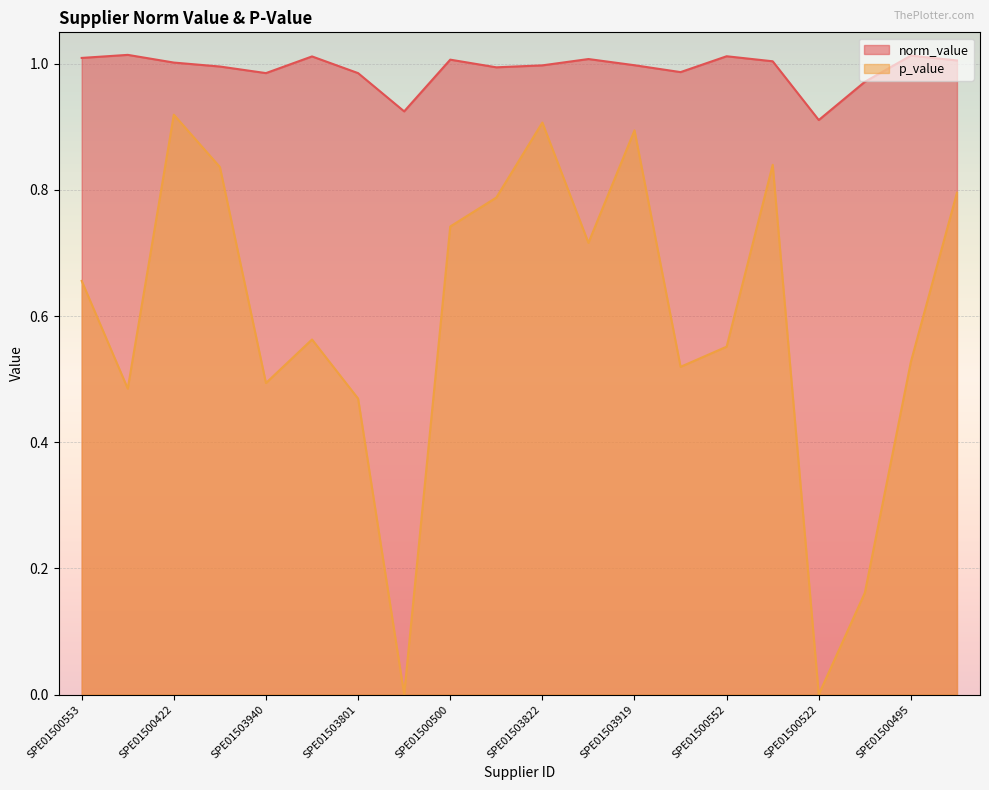

What is the spread (max minus min) of values at SPE01500552?

0.5